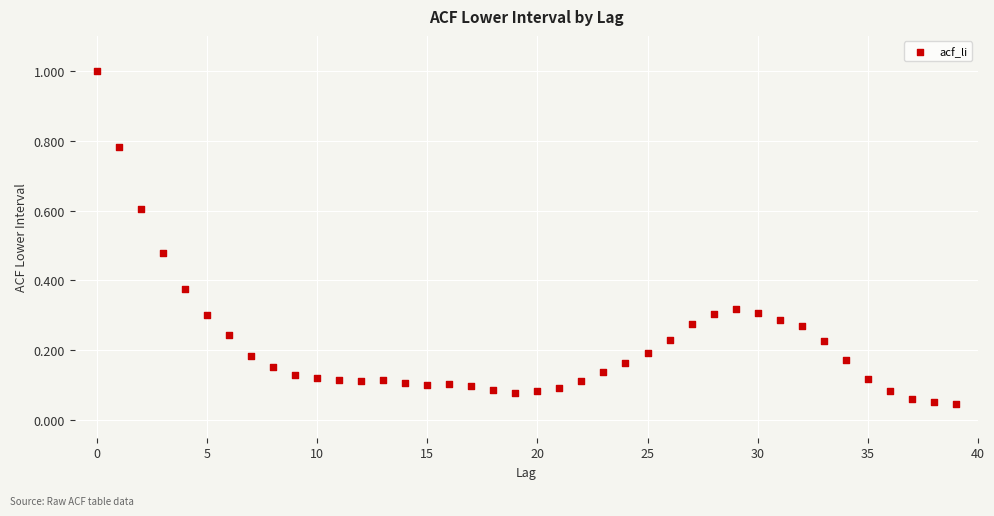

What is the range of Y values (max minus min)?

1.0